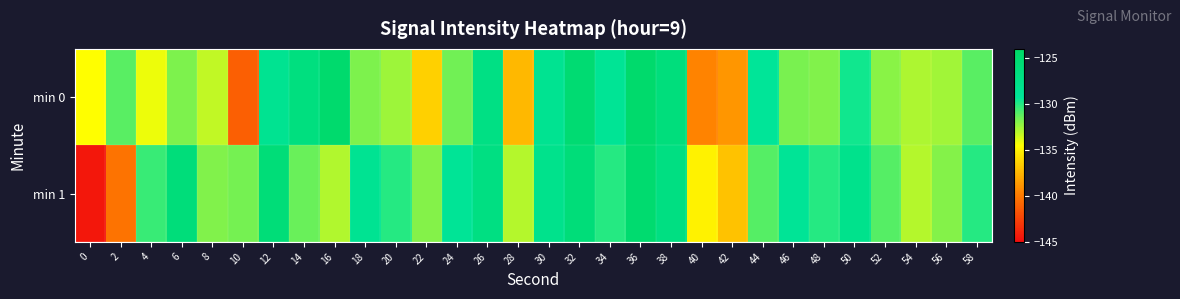

At which category does the chart reach its peak across all series?

36